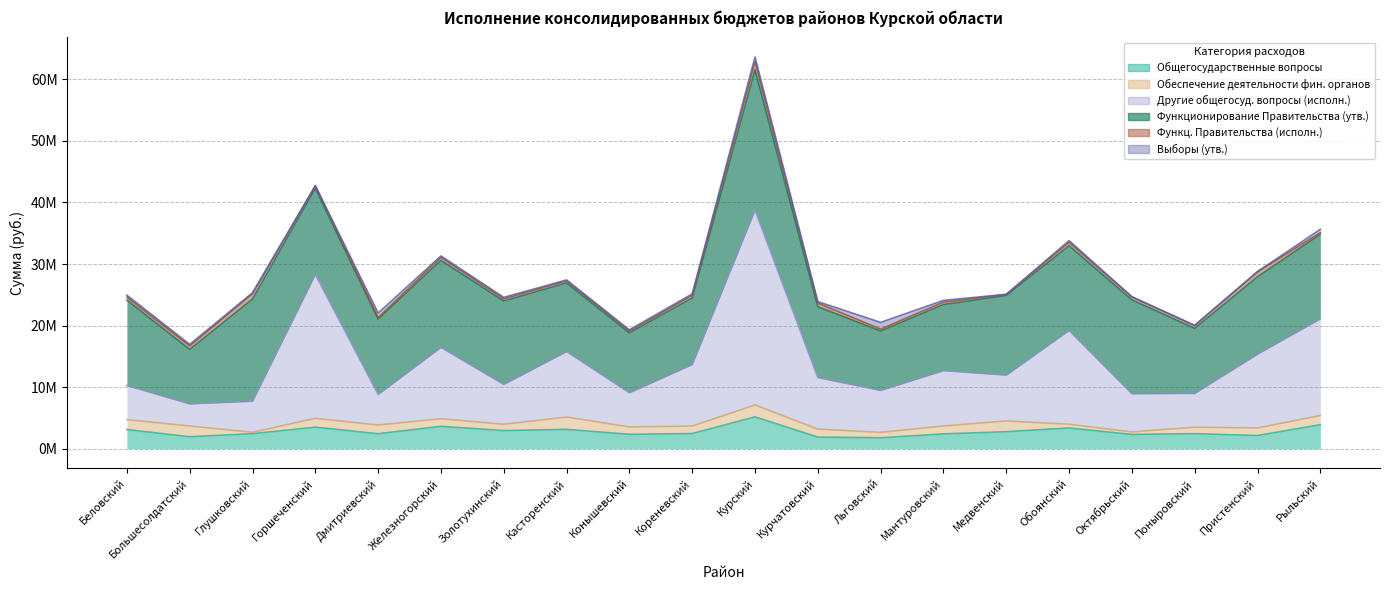

Reading right to left, extract all data points from this chart.

Общегосударственные вопросы: Рыльский=3918205.4	Пристенский=2155960.5	Поныровский=2456767.0	Октябрьский=2333004.8	Обоянский=3379949.7	Медвенский=2780194.9	Мантуровский=2418343.5	Льговский=1791263.1	Курчатовский=1906387.1	Курский=5178023.6	Кореневский=2475291.8	Конышевский=2349864.6	Касторенский=3158995.9	Золотухинский=2958744.4	Железногорский=3651054.1	Дмитриевский=2444060.1	Горшеченский=3516757.6	Глушковский=2453282.2	Большесолдатский=1961591.3	Беловский=3125862.6
Обеспечение деятельности фин. органов: Рыльский=1493890.1	Пристенский=1237418.8	Поныровский=1054783.9	Октябрьский=411718.8	Обоянский=608134.6	Медвенский=1739198.1	Мантуровский=1293582.9	Льговский=877819.6	Курчатовский=1294111.7	Курский=1941689.1	Кореневский=1225510.9	Конышевский=1207267.3	Касторенский=2006927.6	Золотухинский=1025083.3	Железногорский=1237663.2	Дмитриевский=1417130.8	Горшеченский=1436113.7	Глушковский=228087.0	Большесолдатский=1746847.1	Беловский=1611181.8
Другие общегосуд. вопросы (исполн.): Рыльский=15685088.2	Пристенский=11973861.3	Поныровский=5479438.2	Октябрьский=6200526.6	Обоянский=15224039.3	Медвенский=7444972.5	Мантуровский=8980920.7	Льговский=6806948.3	Курчатовский=8369230.0	Курский=31626921.2	Кореневский=9970553.2	Конышевский=5538735.2	Касторенский=10629520.1	Золотухинский=6470491.9	Железногорский=11576688.4	Дмитриевский=4965185.9	Горшеченский=23351016.6	Глушковский=5041923.0	Большесолдатский=3588401.7	Беловский=5537871.7
Функционирование Правительства (утв.): Рыльский=13721935.0	Пристенский=12552098.3	Поныровский=10565498.1	Октябрьский=15235267.9	Обоянский=13757487.7	Медвенский=12923159.1	Мантуровский=10726017.3	Льговский=9641186.2	Курчатовский=11501799.9	Курский=22762181.7	Кореневский=10805912.3	Конышевский=9727639.2	Касторенский=11138061.6	Золотухинский=13540732.8	Железногорский=14128898.2	Дмитриевский=12246190.1	Горшеченский=13987175.1	Глушковский=16589780.7	Большесолдатский=8834626.1	Беловский=13868712.0
Функц. Правительства (исполн.): Рыльский=258192.2	Пристенский=814117.8	Поныровский=470553.1	Октябрьский=465178.1	Обоянский=556140.9	Медвенский=178793.1	Мантуровский=387135.8	Льговский=310941.7	Курчатовский=582683.6	Курский=1347450.9	Кореневский=431231.7	Конышевский=285987.2	Касторенский=335654.2	Золотухинский=348842.9	Железногорский=489169.8	Дмитриевский=216383.9	Горшеченский=414033.0	Глушковский=877634.7	Большесолдатский=577795.9	Беловский=477909.2
Выборы (утв.): Рыльский=555000.0	Пристенский=40000.0	Поныровский=0.0	Октябрьский=50000.0	Обоянский=271000.0	Медвенский=10000.0	Мантуровский=287000.0	Льговский=1092511.0	Курчатовский=237100.0	Курский=750000.0	Кореневский=240000.0	Конышевский=198250.0	Касторенский=142600.0	Золотухинский=240000.0	Железногорский=225000.0	Дмитриевский=750000.0	Горшеченский=0.0	Глушковский=141000.0	Большесолдатский=240000.0	Беловский=313019.0